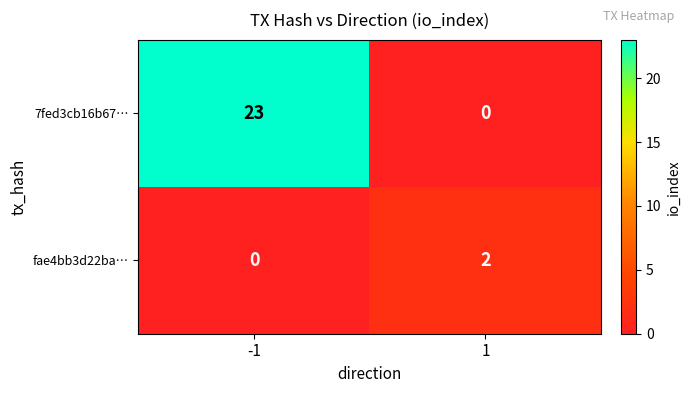

Which series has the largest total across all categories?

7fed3cb16b67…